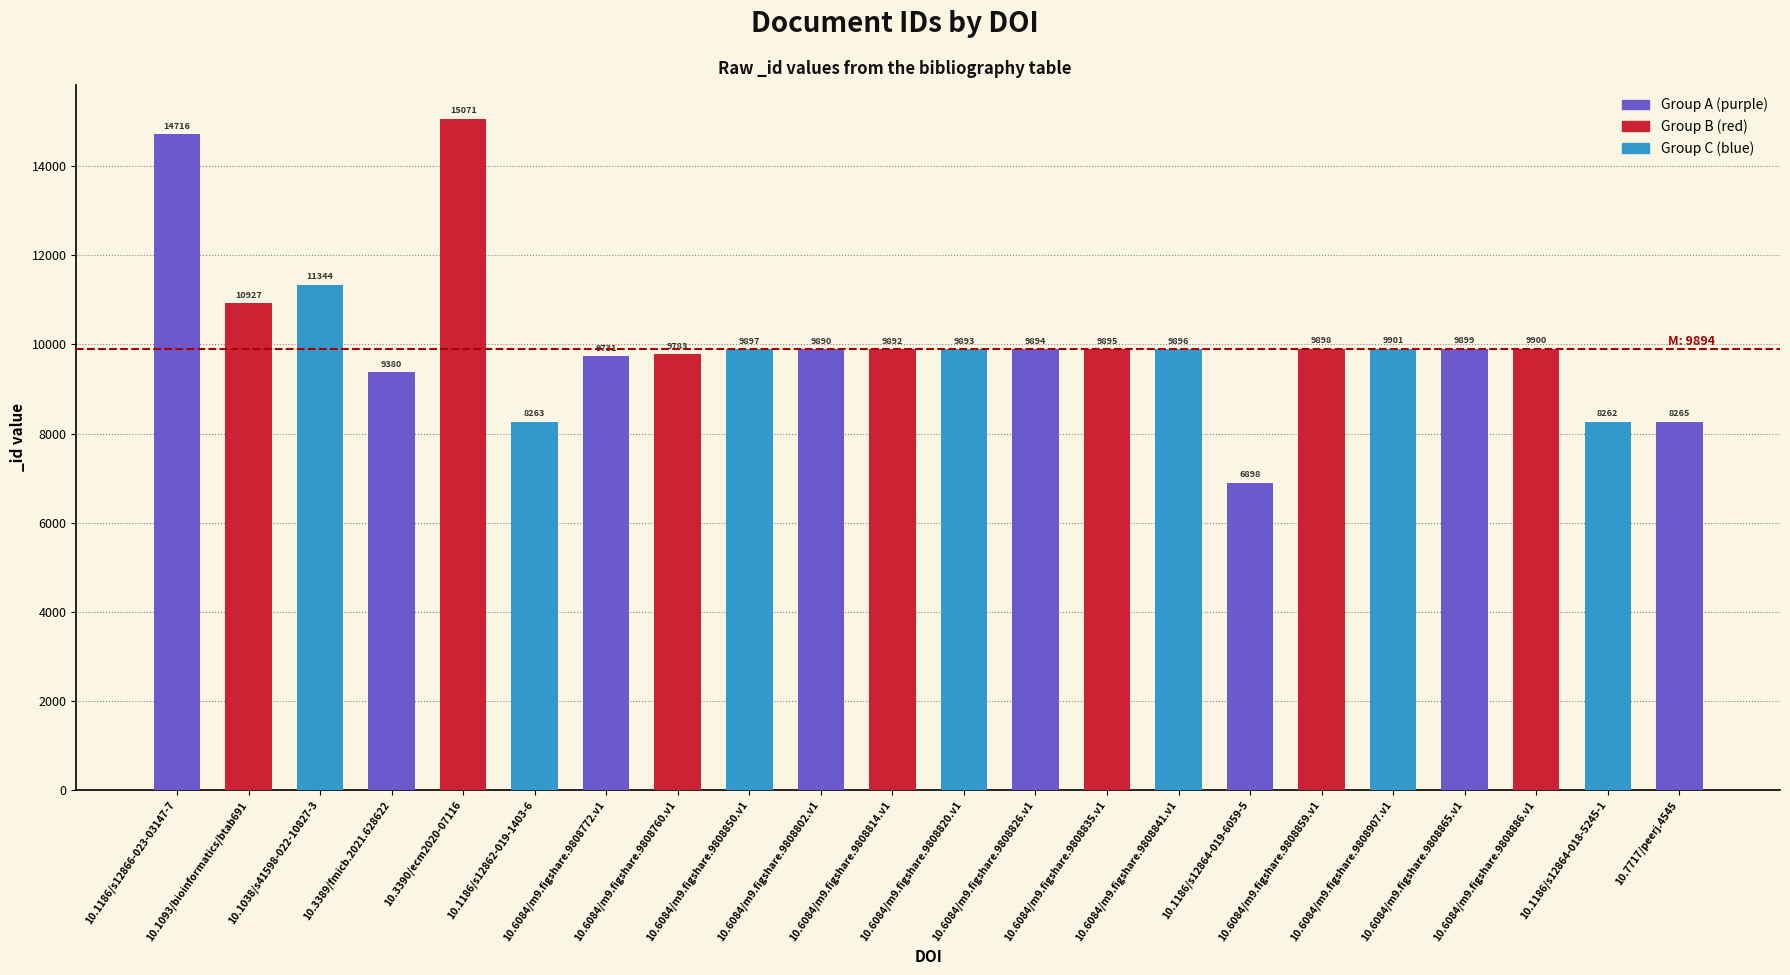

At which label is the value closest to 10984?

10.1093/bioinformatics/btab691